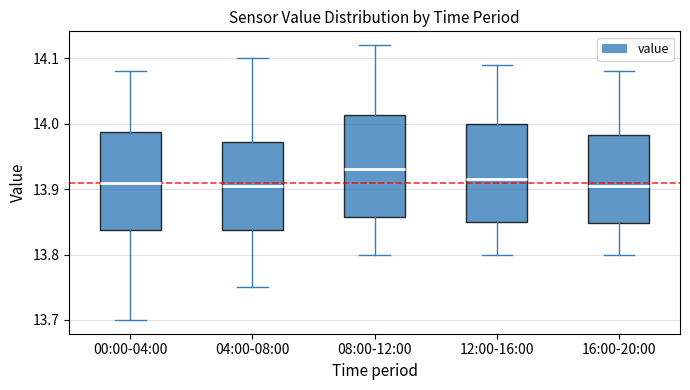

Reading left to right, transcribe this box plot: for each box, give where its median line is, the range the box spans, and where its two whiskers end, as read against the y-axis. The values are not printed on the chart, so give them approximately, as read against the axis.

00:00-04:00: median 13.91, box 13.84 to 13.99, whiskers 13.70 to 14.08
04:00-08:00: median 13.91, box 13.84 to 13.97, whiskers 13.75 to 14.10
08:00-12:00: median 13.93, box 13.86 to 14.01, whiskers 13.80 to 14.12
12:00-16:00: median 13.92, box 13.85 to 14.00, whiskers 13.80 to 14.09
16:00-20:00: median 13.91, box 13.85 to 13.98, whiskers 13.80 to 14.08